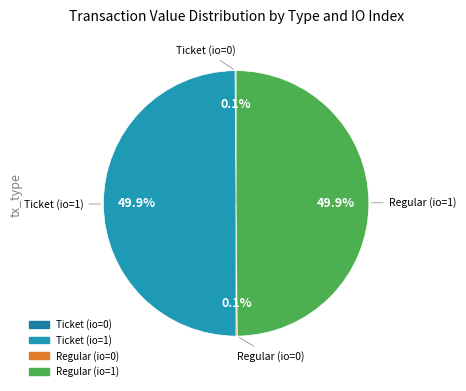

What percentage is NOT represented by Ticket (io=1)?

50.1%